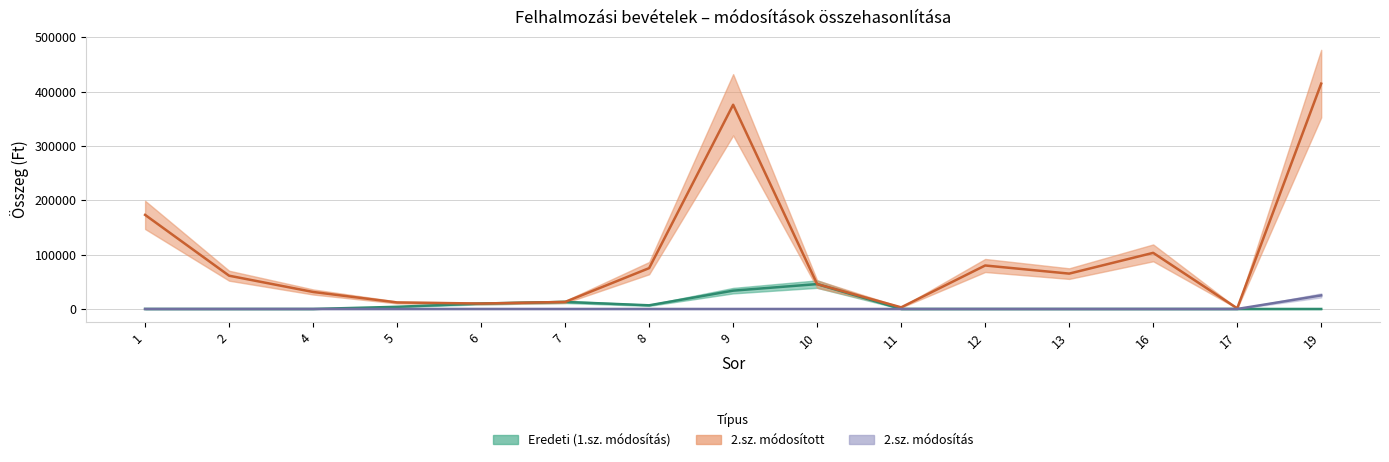

At how many categories does at least one series exceed 88061?

4